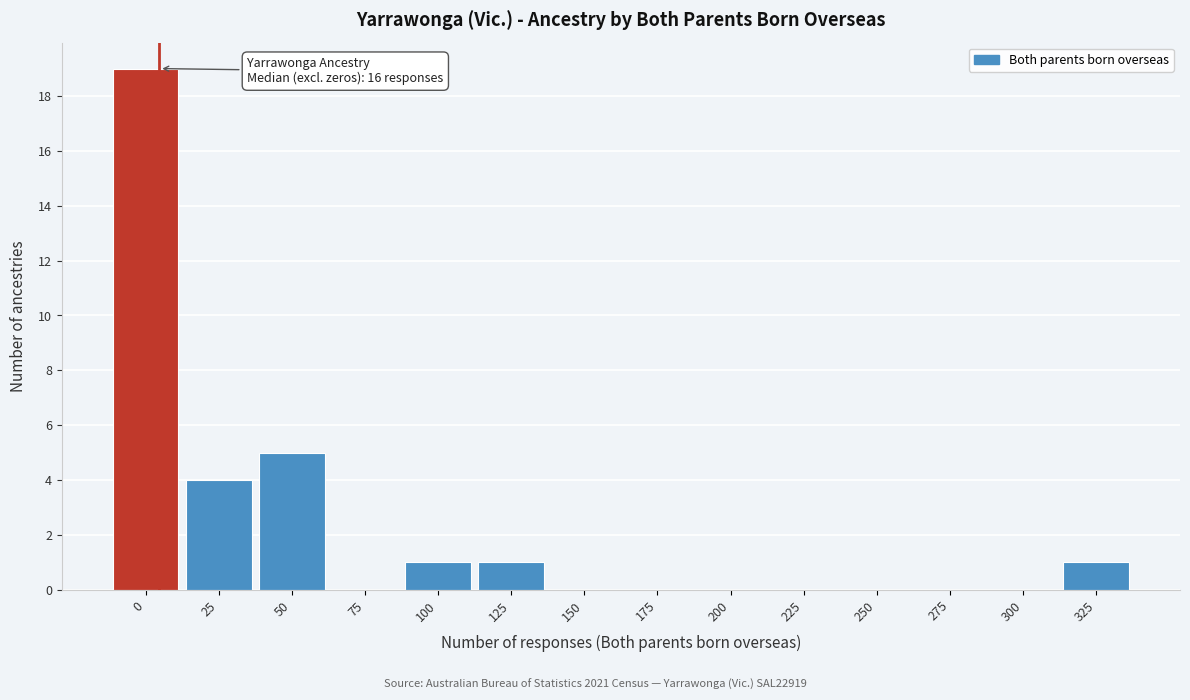

Reading left to right, list all the values displayed in this chart.

0=19	25=4	50=5	75=0	100=1	125=1	150=0	175=0	200=0	225=0	250=0	275=0	300=0	325=1